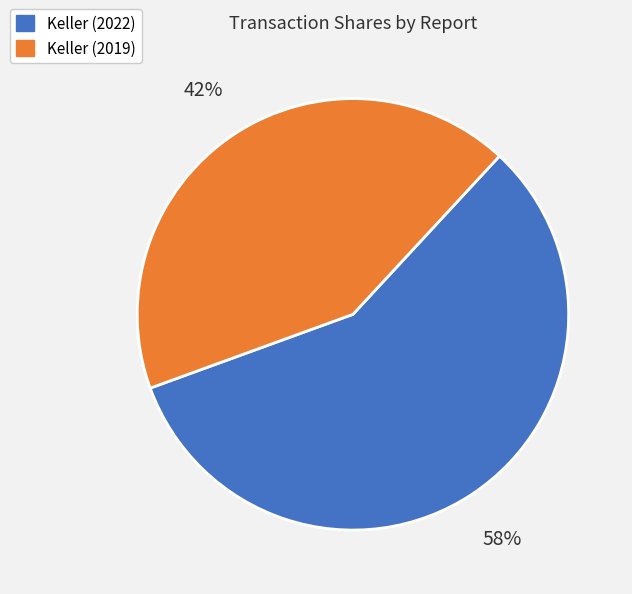

Is the sum of Keller (2019) and Keller (2022) greater than half?

Yes